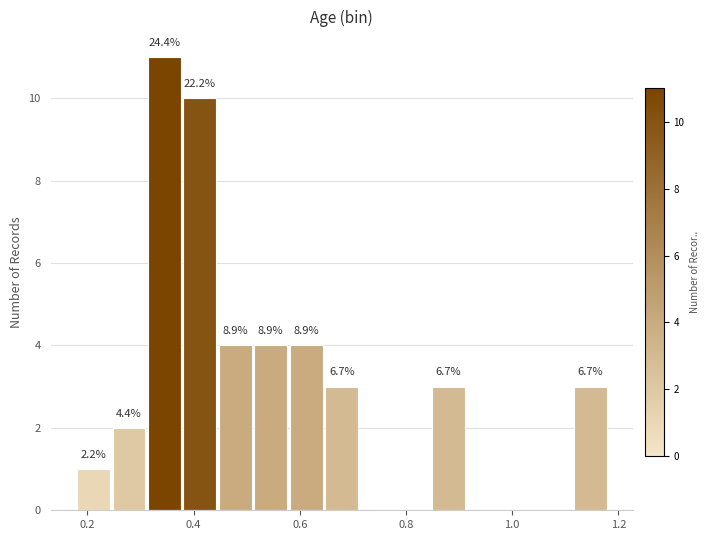

Around what value on the x-axis is the tallest bar? Give the approximate position of its centre, as read against the axis.

0.34